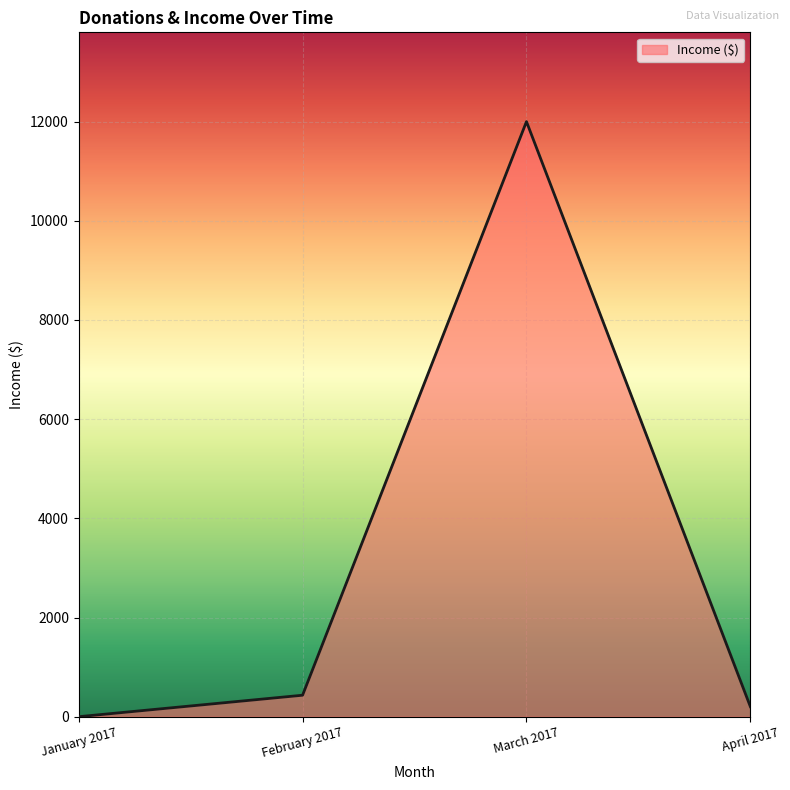

The value at February 2017 is 434.0. True or false?

True